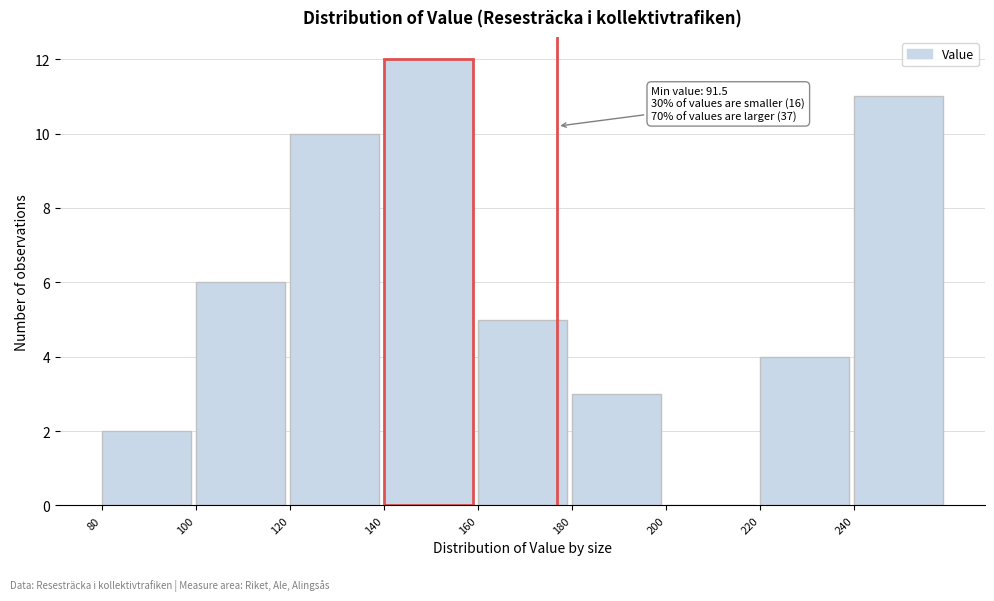

Over which range of the x-axis is the bar tallest?

140 to 160